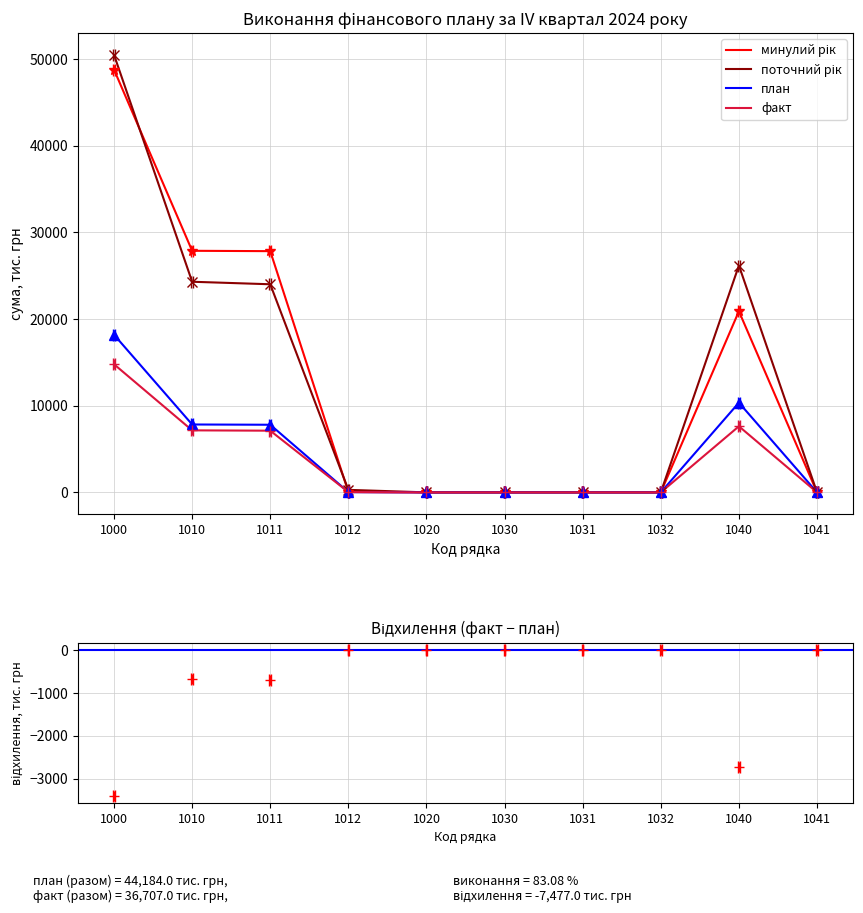

List the labels in order of минулий рік value, largest first.

1000, 1010, 1011, 1040, 1012, 1020, 1030, 1031, 1032, 1041